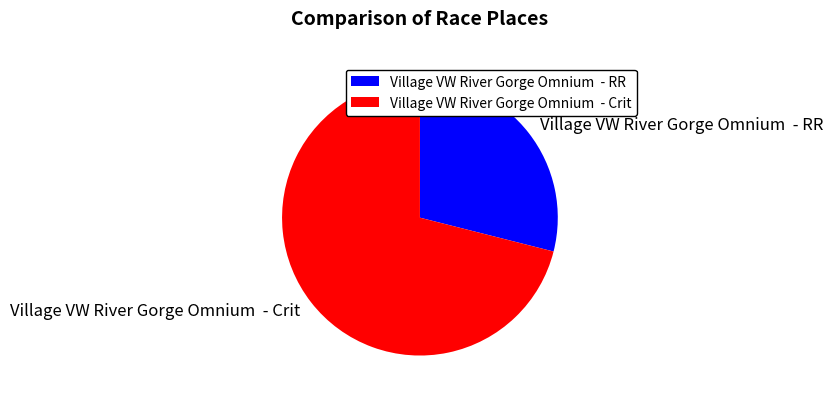

Does any single category account for the majority?

Yes